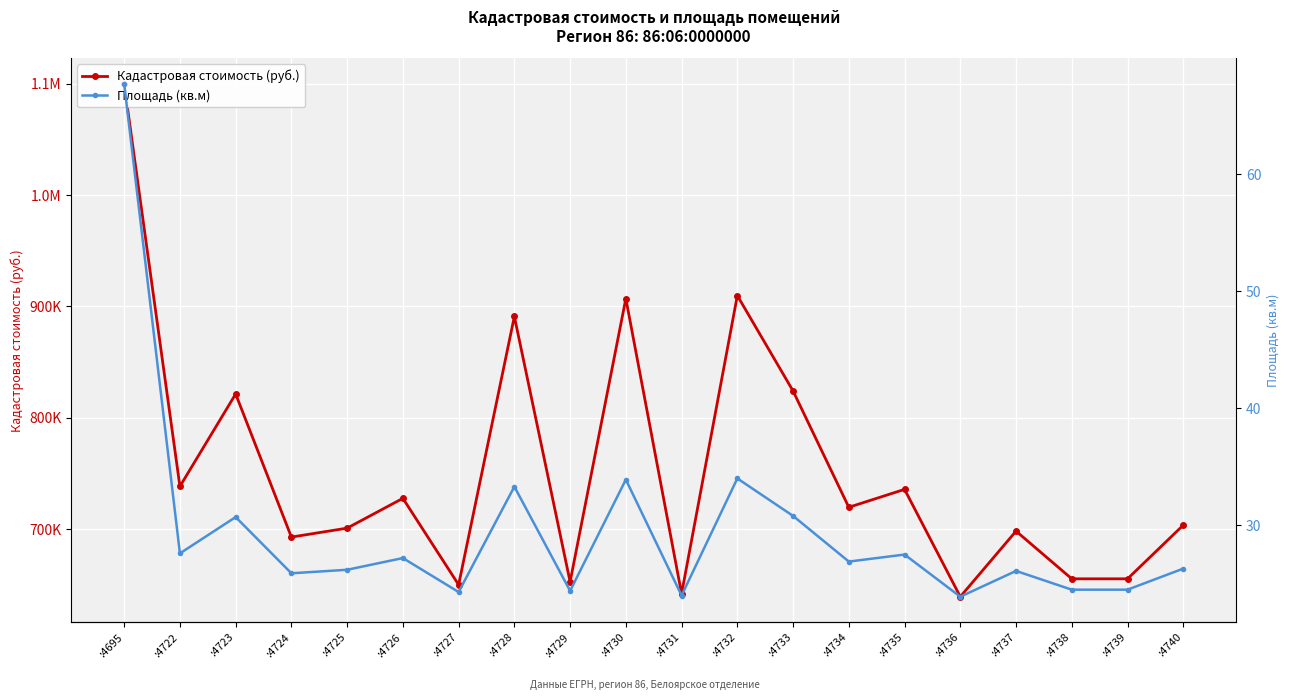

Reading right to left, extract all data points from this chart.

Кадастровая стоимость (руб.): 703705.8	655543.4	655543.4	698354.4	639489.3	735814.0	719759.9	824111.7	909733.7	642164.9	907058.0	652867.7	891003.9	650192.0	727786.9	701030.1	693003.0	821436.0	738489.7	1099777.0
Площадь (кв.м): 26.3	24.5	24.5	26.1	23.9	27.5	26.9	30.8	34.0	24.0	33.9	24.4	33.3	24.3	27.2	26.2	25.9	30.7	27.6	67.7